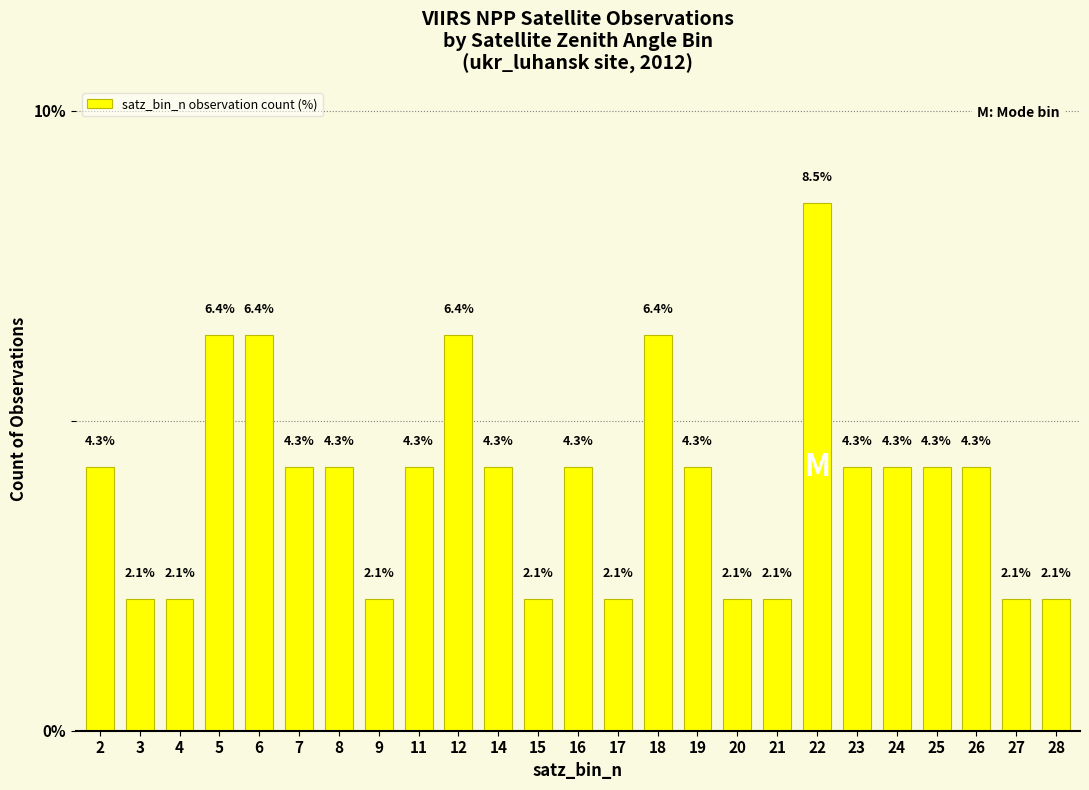

Are the bars horizontal?

No